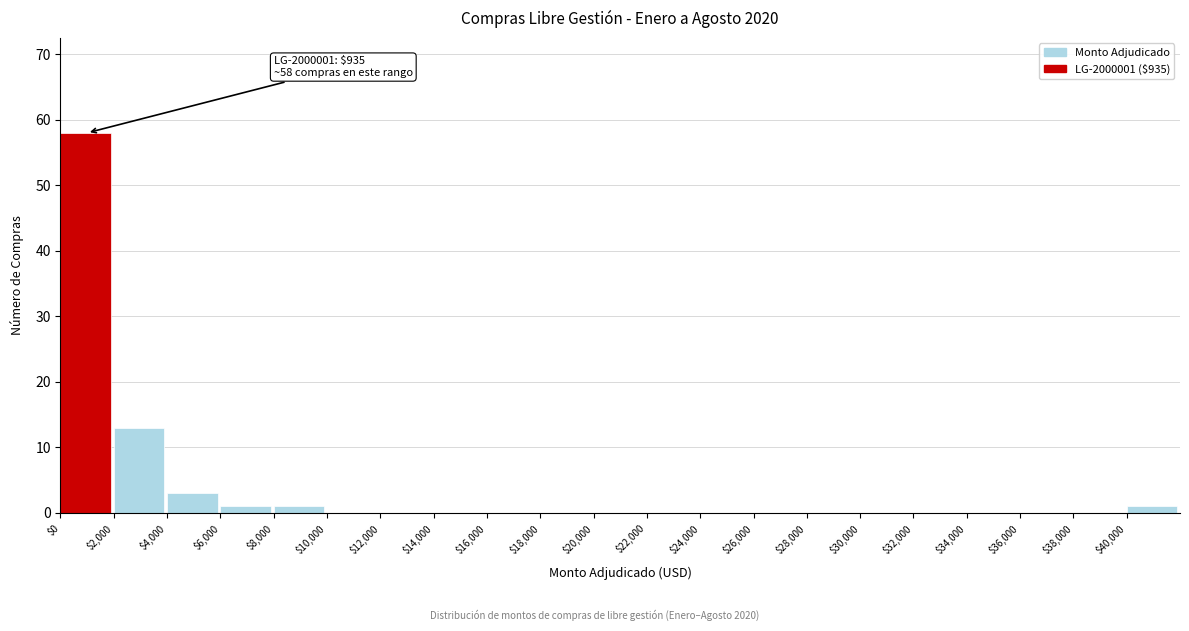

Over which range of the x-axis is the bar tallest?

0 to 2000